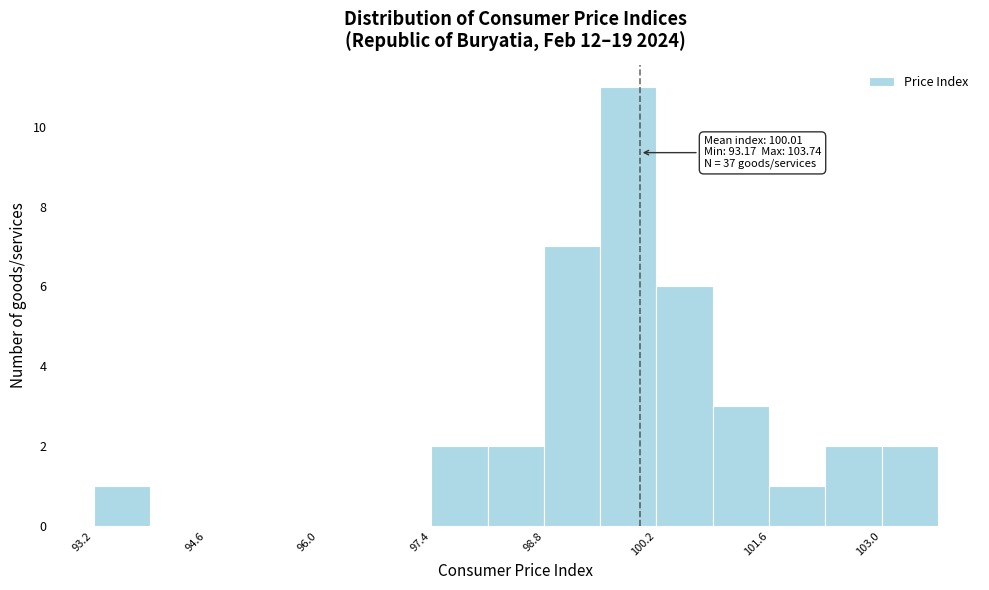

Read against the x-axis, roughly where is the centre of the tallest bar?

99.8